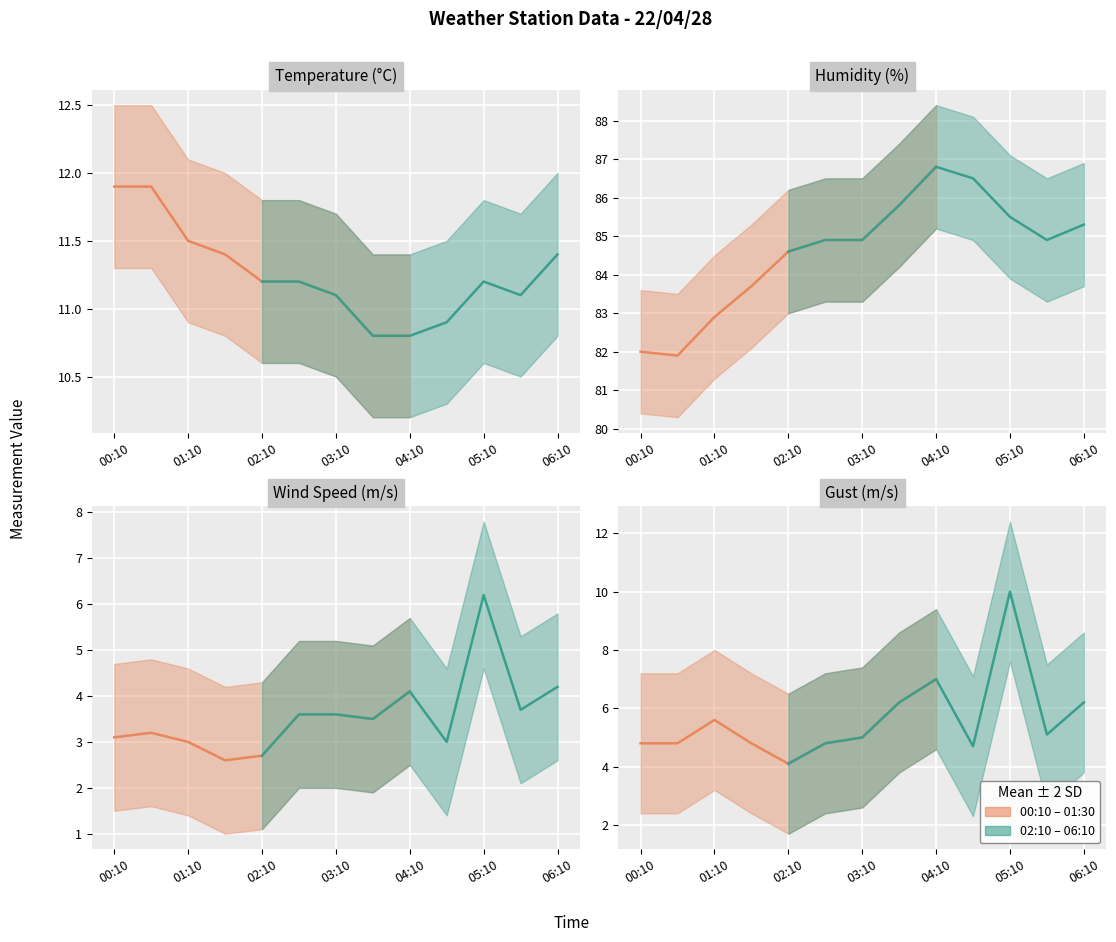

What is the difference between the highest and lowest values at 3?

81.1